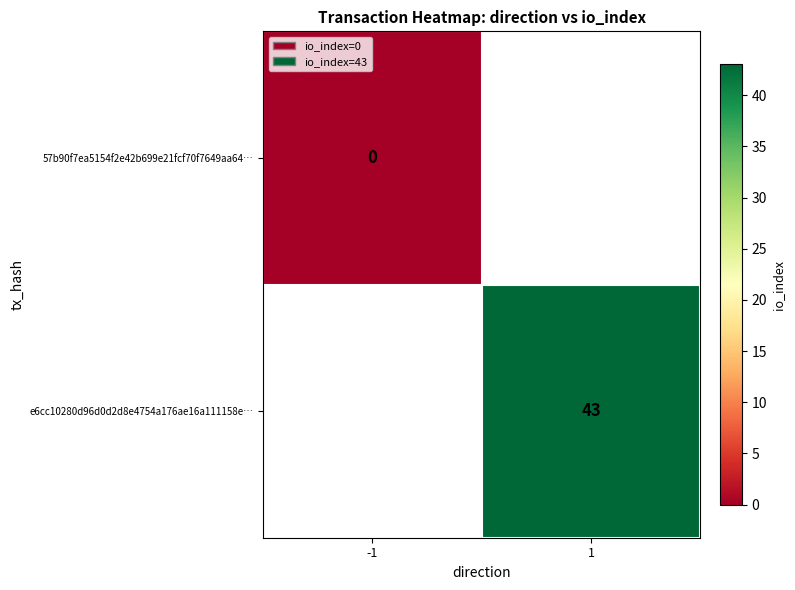

The value of e6cc10280d96d0d2d8e4754a176ae16a111158e… at 1 is 61. True or false?

False